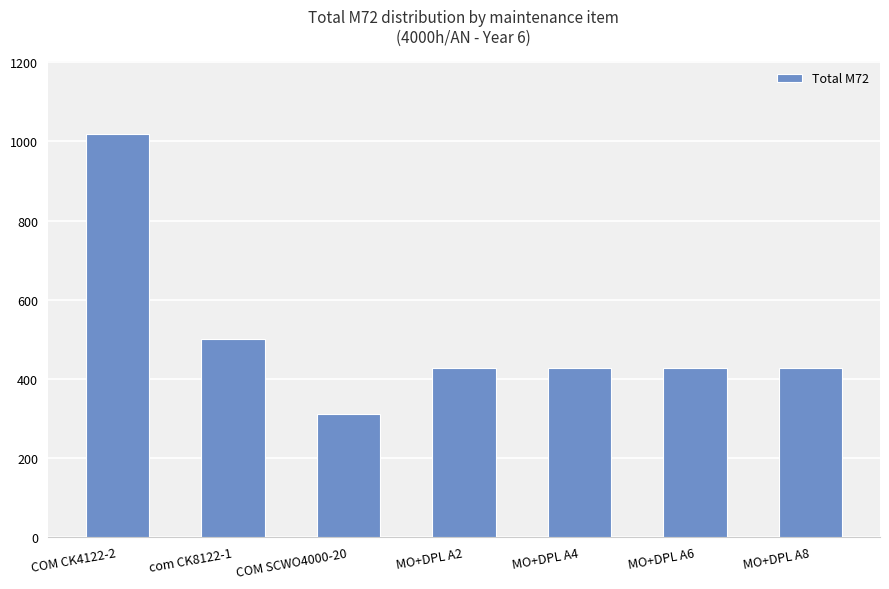

At which label does the data first exceed 426?

COM CK4122-2